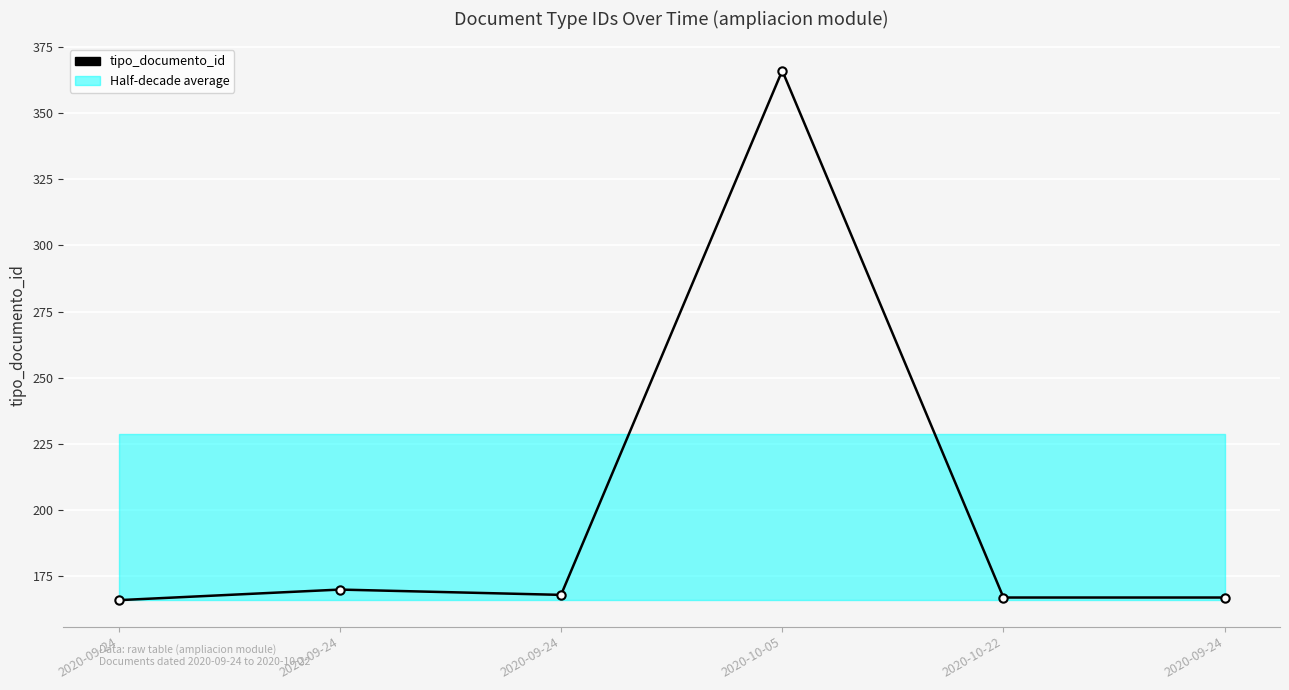

Reading right to left, transcribe all the data shown in this chart.

2020-09-24=167	2020-10-22=167	2020-10-05=366	2020-09-24=168	2020-09-24=170	2020-09-24=166